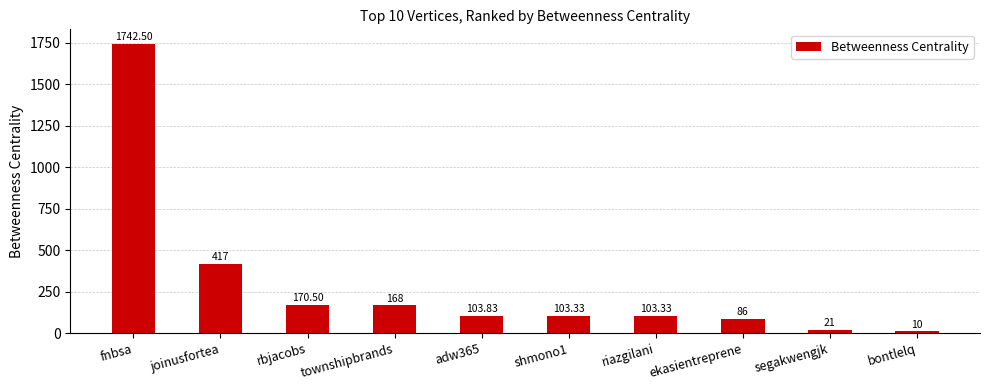

What is the smallest value displayed?

10.0